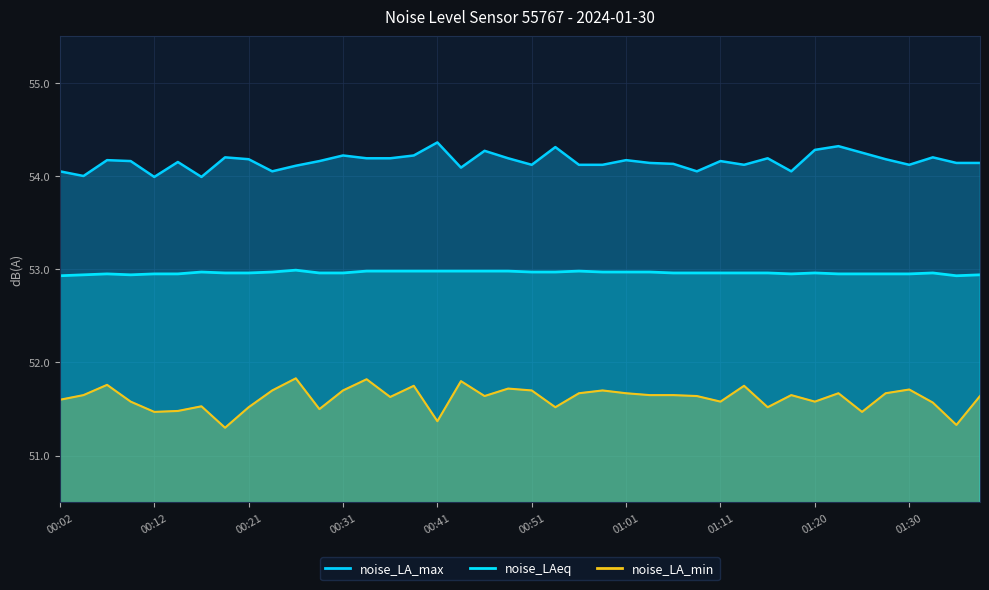

What is the average value of the noise_LAeq series?

53.0